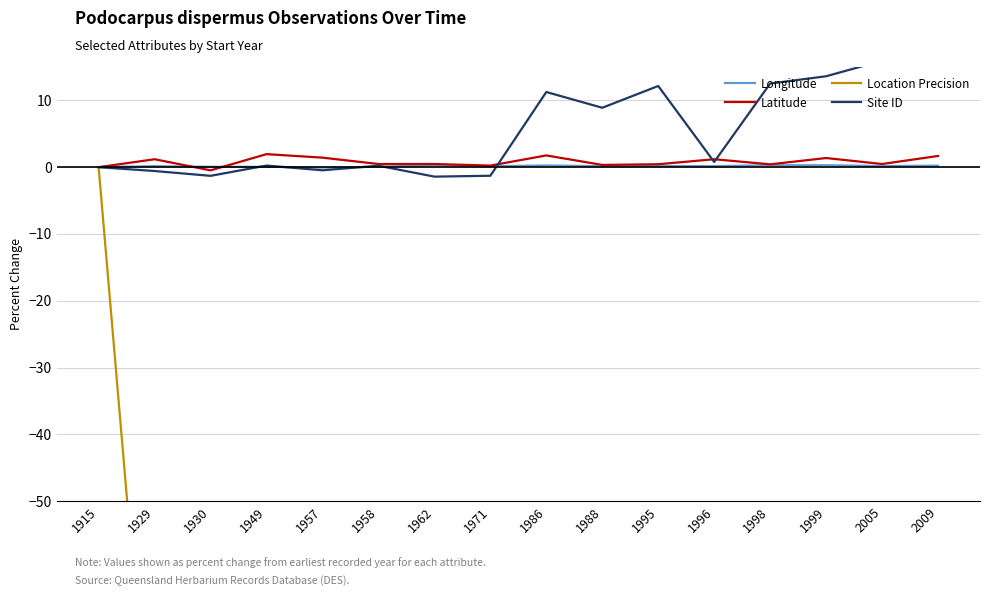

What value does the Location Precision series have at 1930?

-75.0